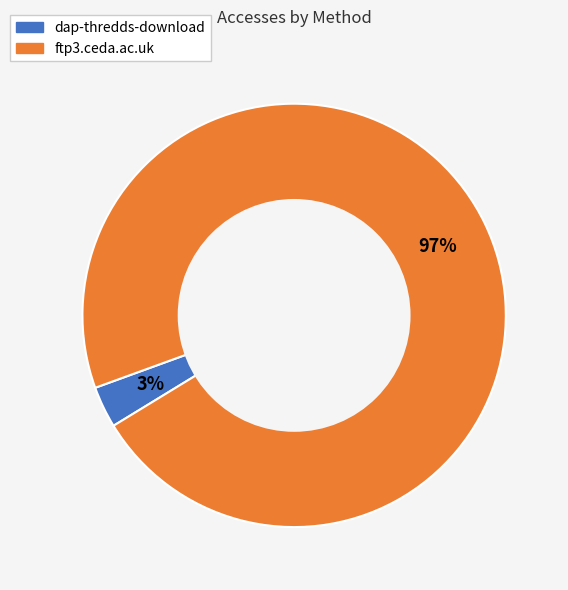

Which slice is the largest?

ftp3.ceda.ac.uk